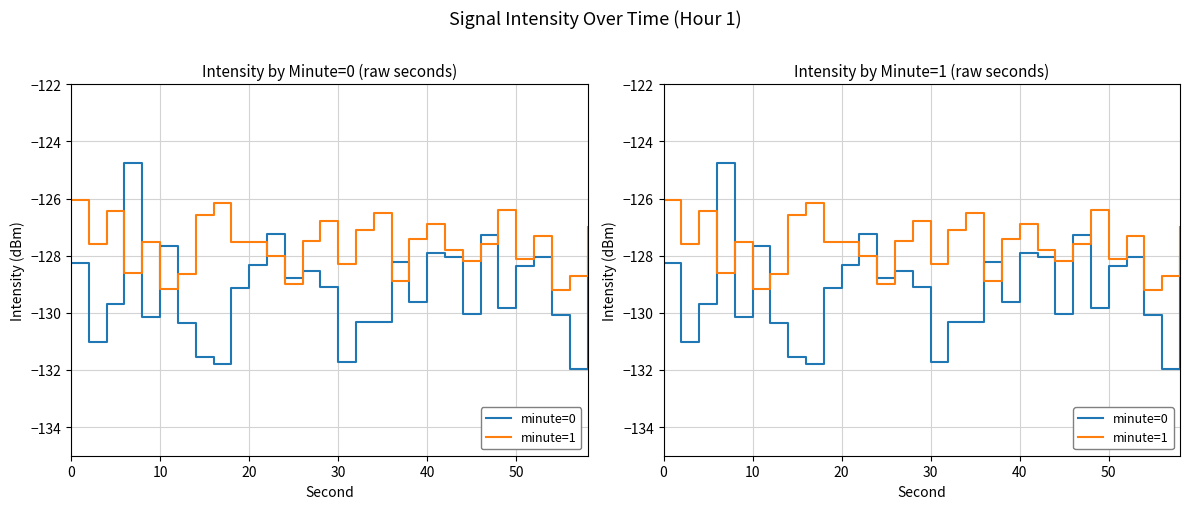

How many values in the minute=0 series are below -129?

16